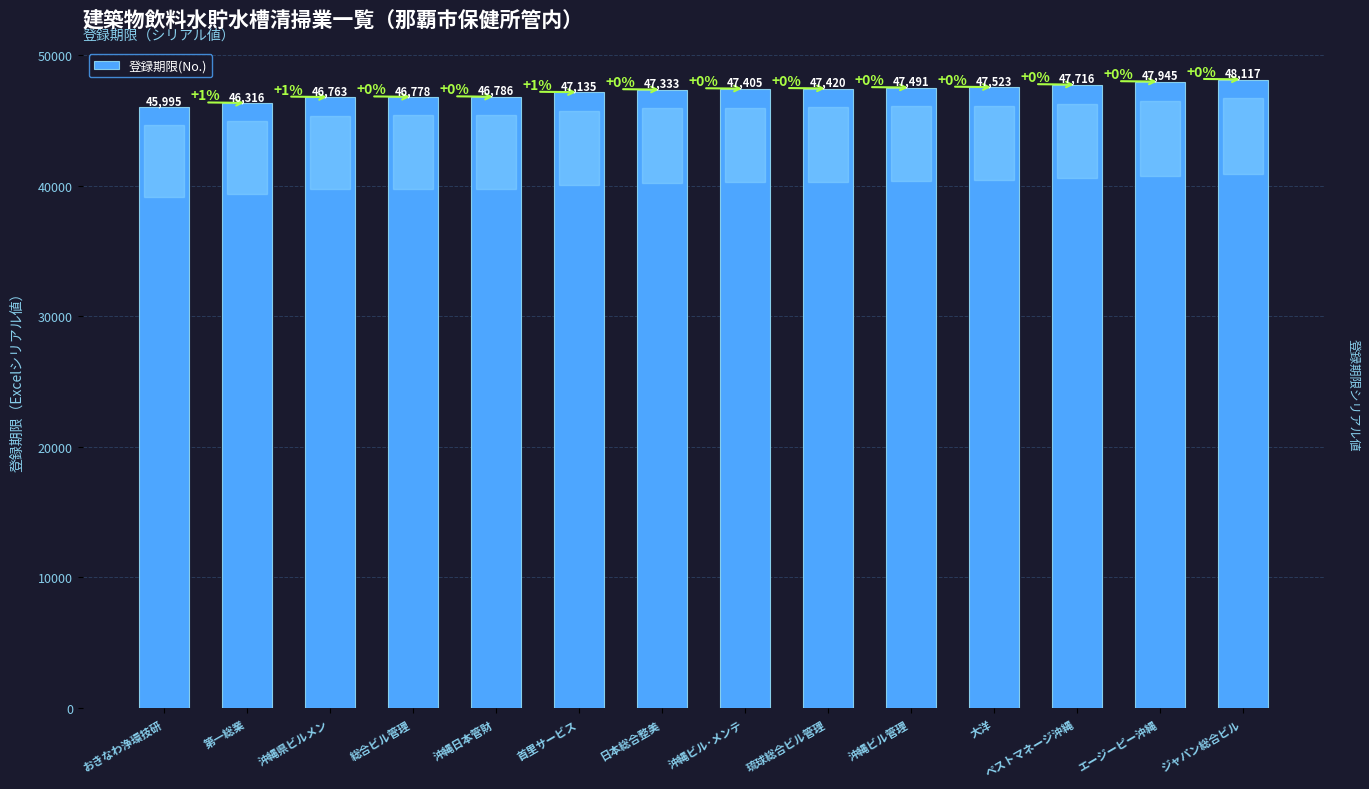

What is the greatest value displayed?

48117